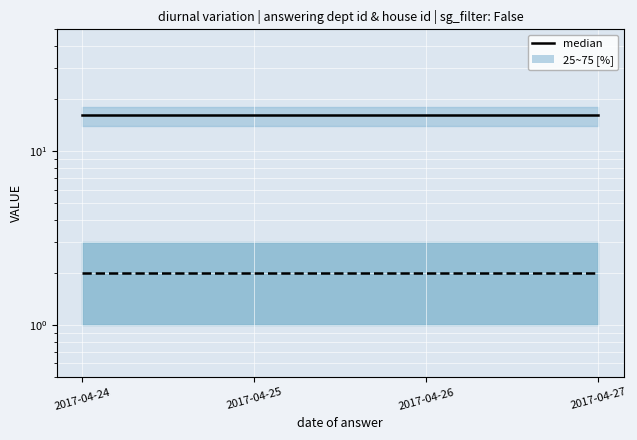

Where is median (dept id) nearest to the value 16?

2017-04-24